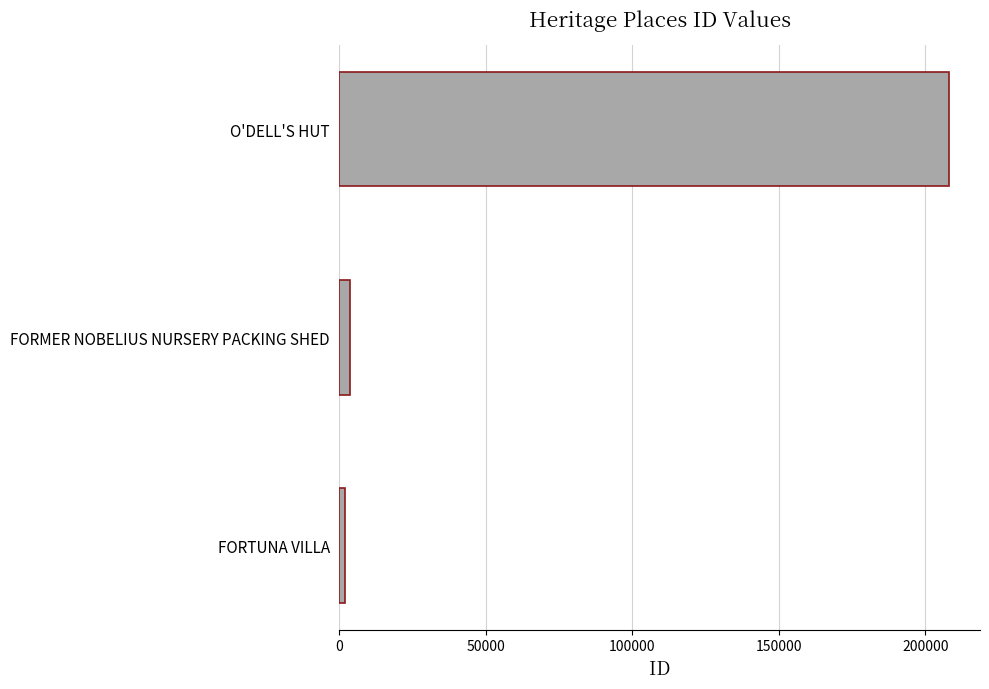

Rank the categories by value from lowest to highest.

FORTUNA VILLA, FORMER NOBELIUS NURSERY PACKING SHED, O'DELL'S HUT